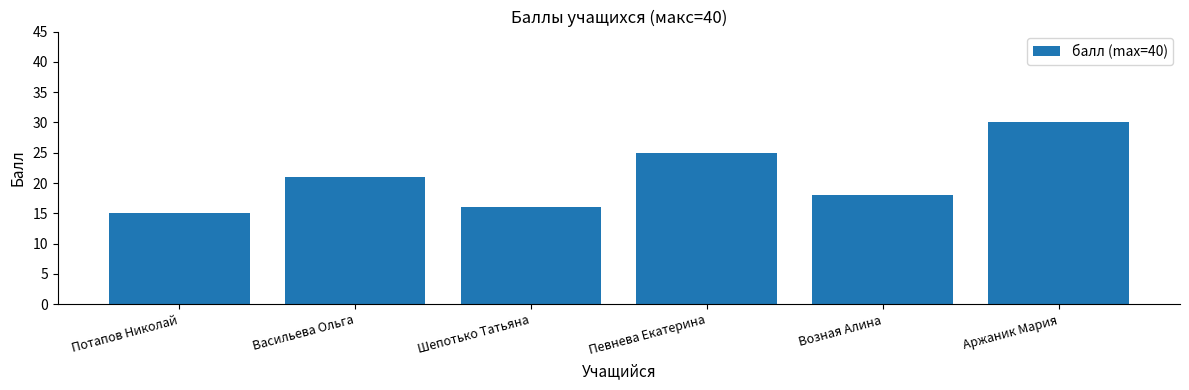

How many bars are there in total?

6